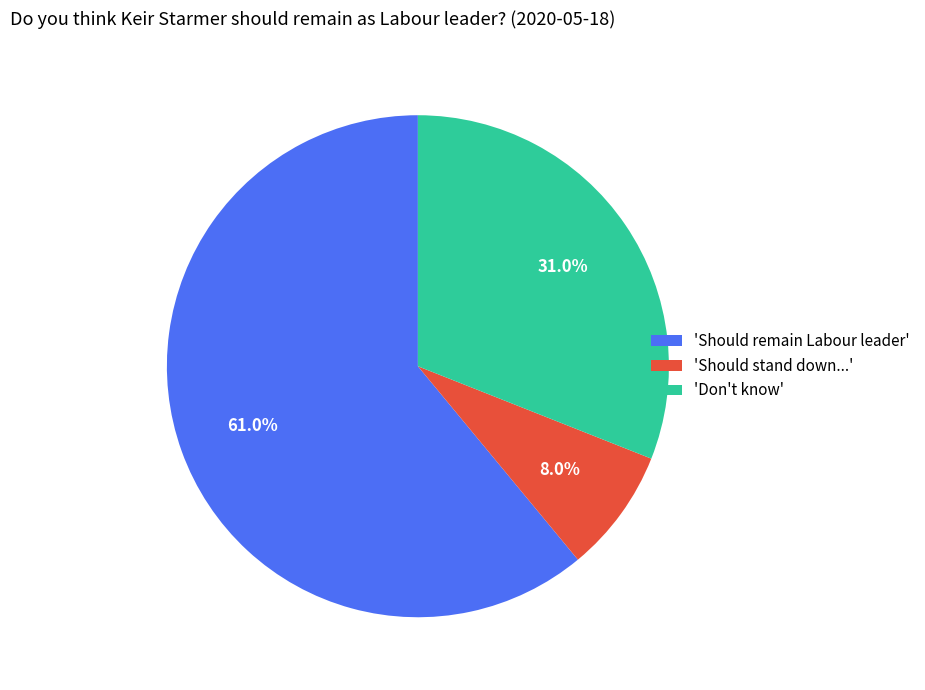

Is 'Should stand down...' the majority of the pie?

No